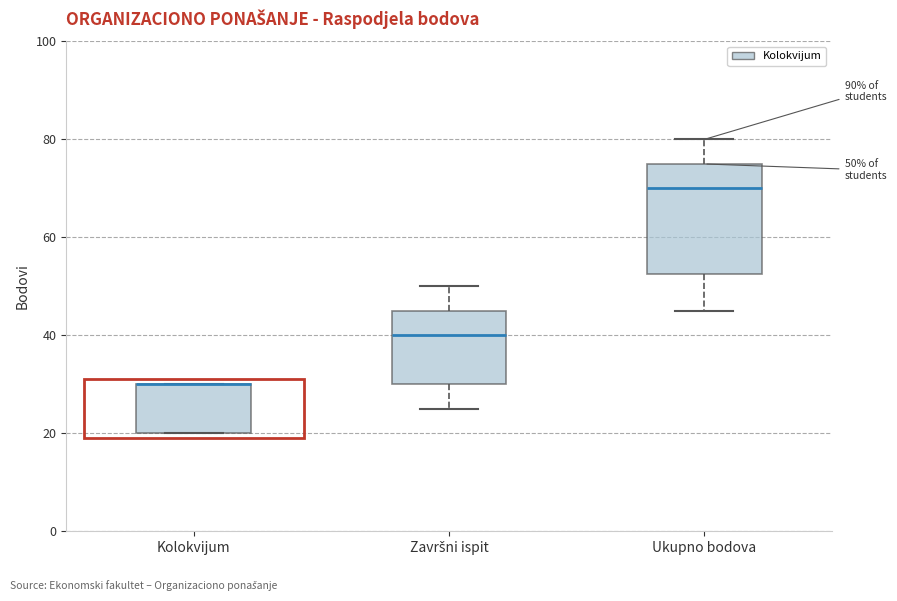

Which box is the tallest, from its lower edge to its upper edge?

Ukupno bodova